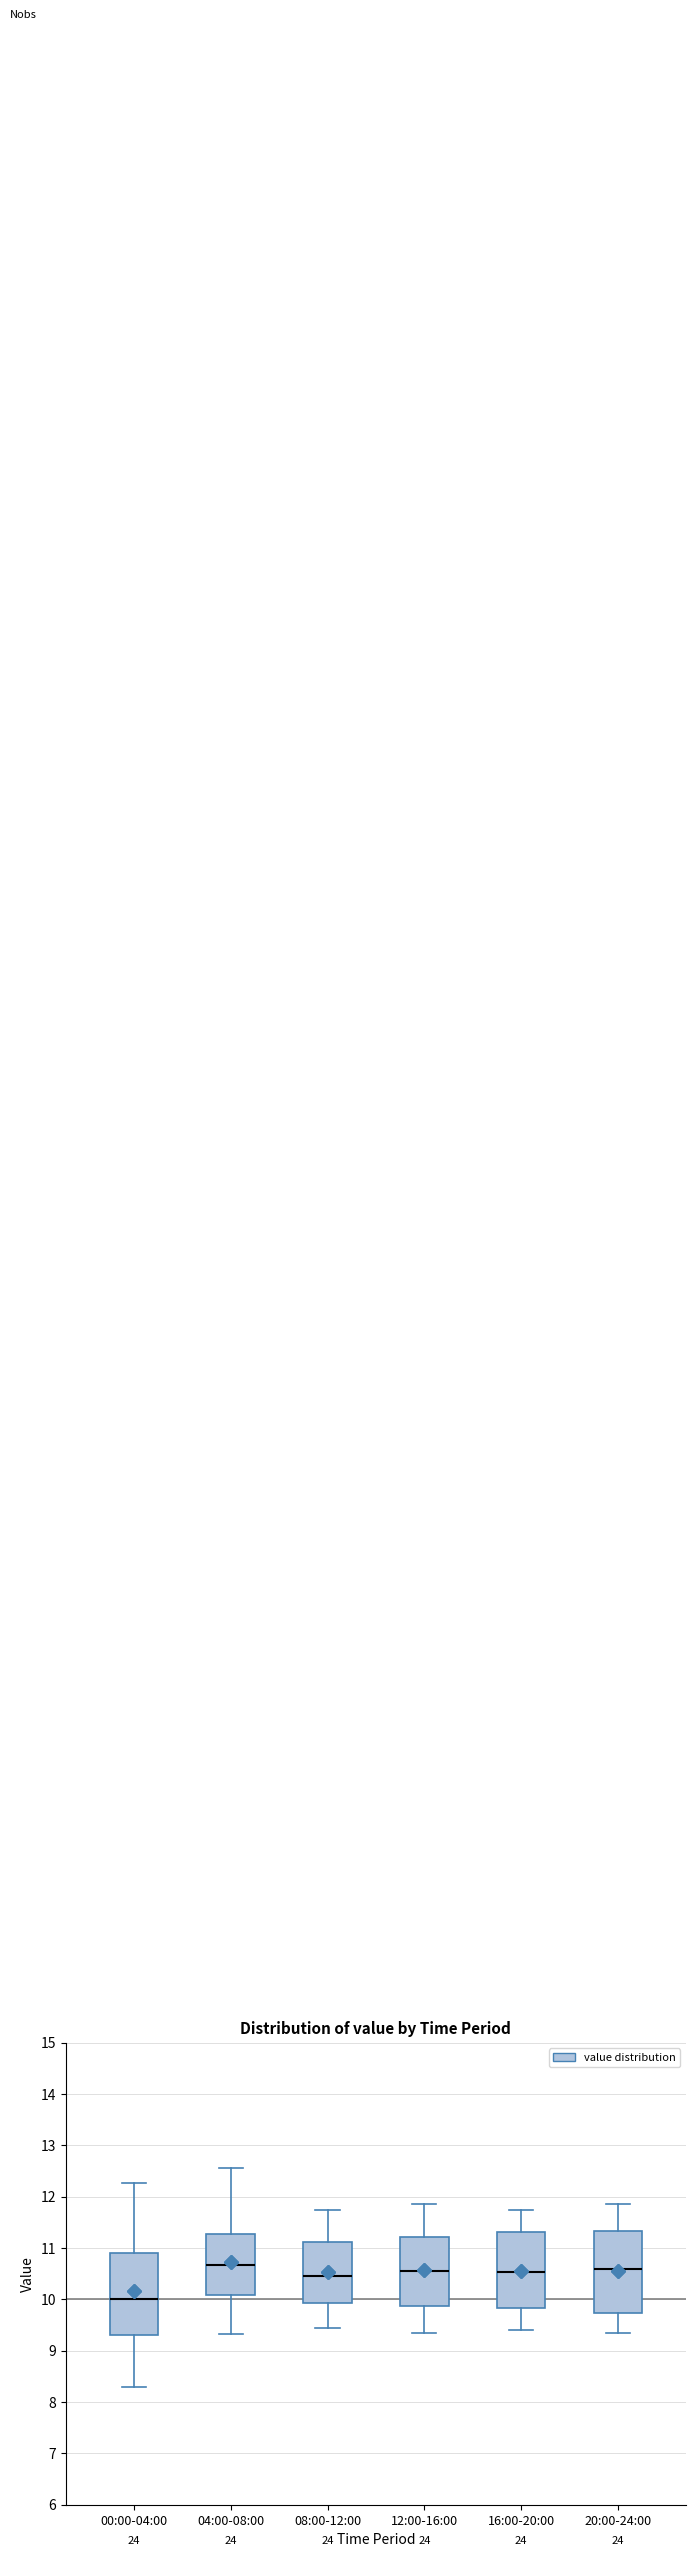

Where does the upper whisker of the box for 16:00-20:00 end on the y-axis? The values are not printed on the chart, so give them approximately, as read against the axis.

11.8